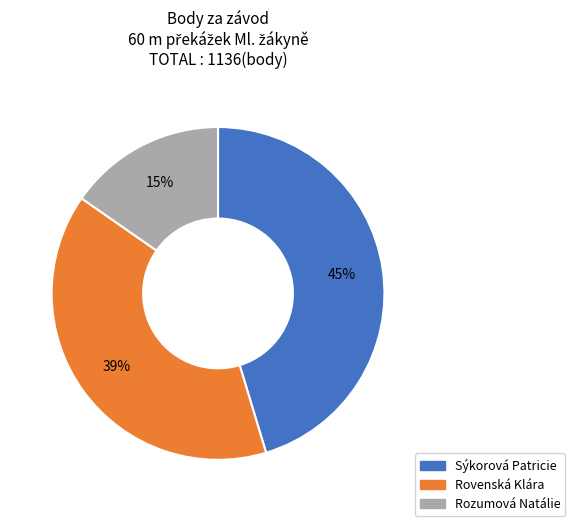

Approximately how many times larger is the value at Rozumová Natálie compared to Rovenská Klára?

0.4